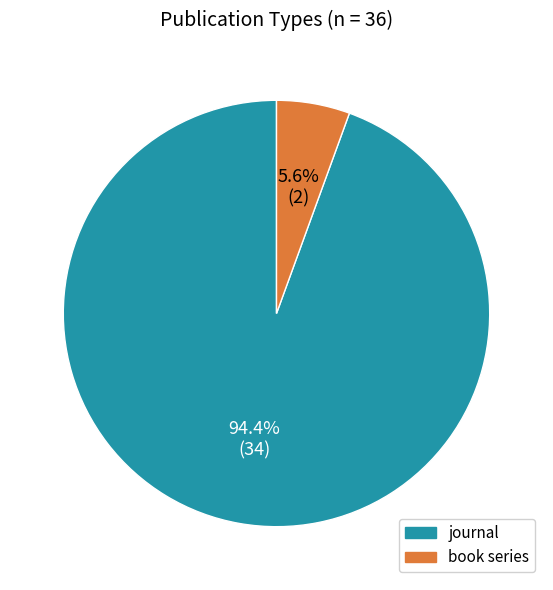

How many slices are in this pie chart?

2